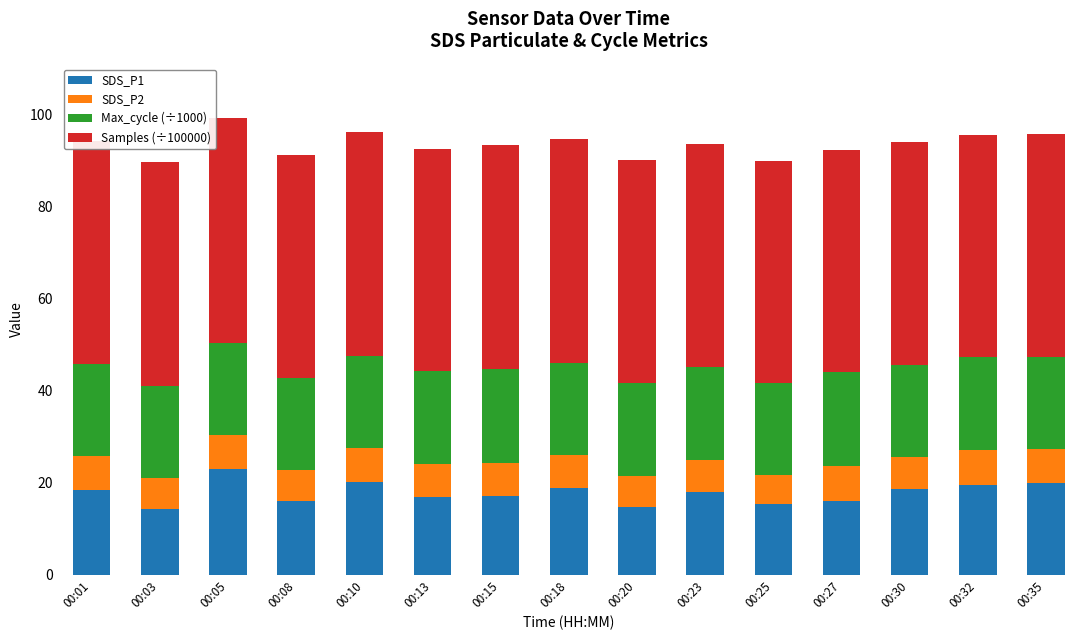

Which category has the highest value in the SDS_P1 series?

00:05